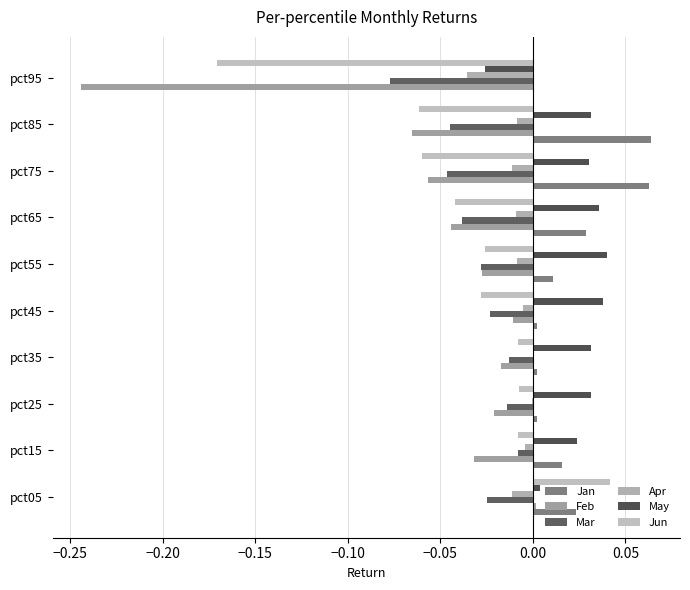

Reading right to left, extract all data points from this chart.

Jan: 0.0	0.1	0.1	0.0	0.0	0.0	0.0	0.0	0.0	0.0
Feb: -0.2	-0.1	-0.1	-0.0	-0.0	-0.0	-0.0	-0.0	-0.0	0.0
Mar: -0.1	-0.0	-0.0	-0.0	-0.0	-0.0	-0.0	-0.0	-0.0	-0.0
Apr: -0.0	-0.0	-0.0	-0.0	-0.0	-0.0	0.0	-0.0	-0.0	-0.0
May: -0.0	0.0	0.0	0.0	0.0	0.0	0.0	0.0	0.0	0.0
Jun: -0.2	-0.1	-0.1	-0.0	-0.0	-0.0	-0.0	-0.0	-0.0	0.0